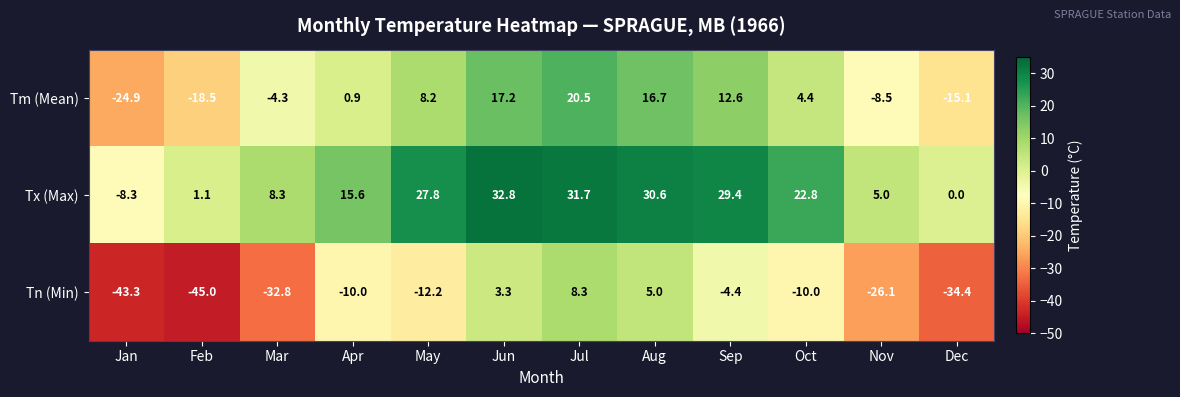

Is the value of Tx (Max) at Aug greater than the value of Tm (Mean) at May?

Yes